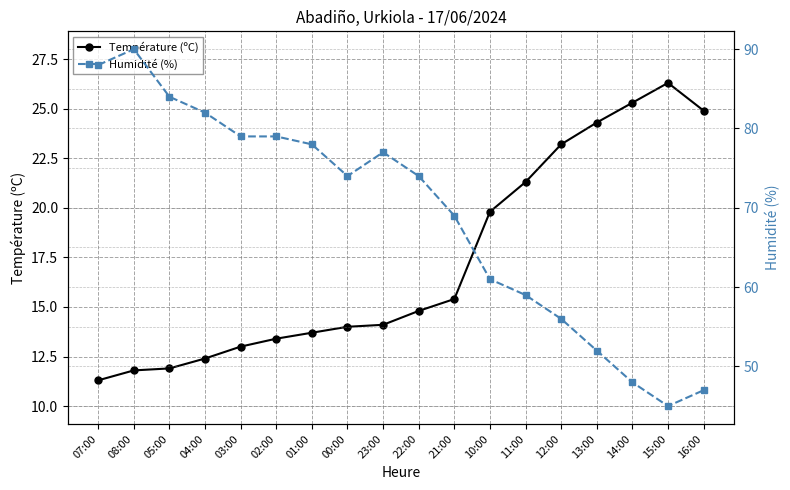

How many data points in Humidité (%) are less than 74?

8